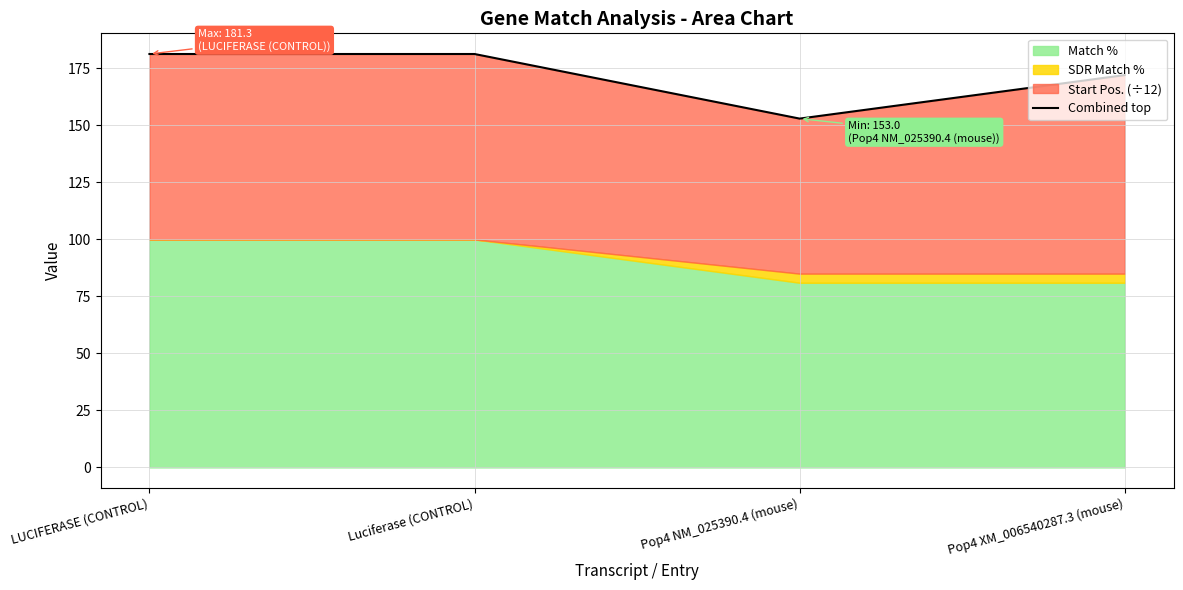

Where is the first local minimum?

Pop4 NM_025390.4 (mouse)